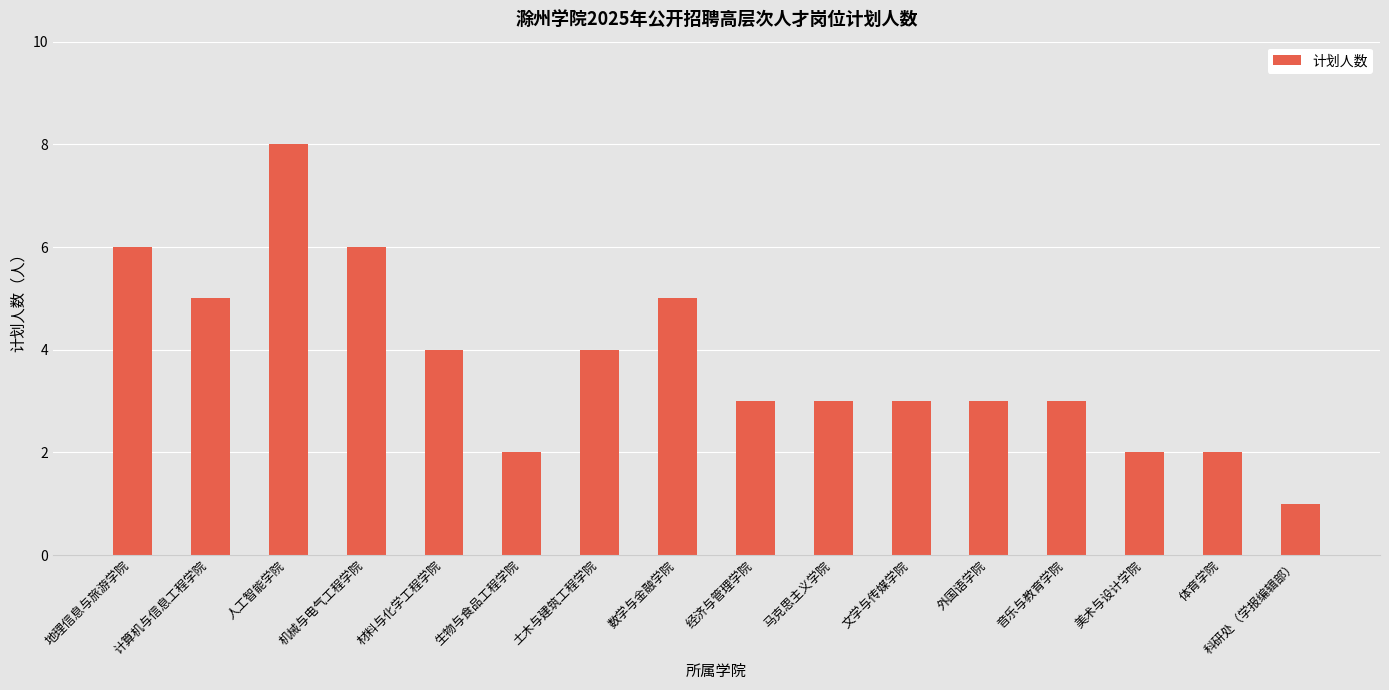

What is the label of the 14th bar from the left?

美术与设计学院